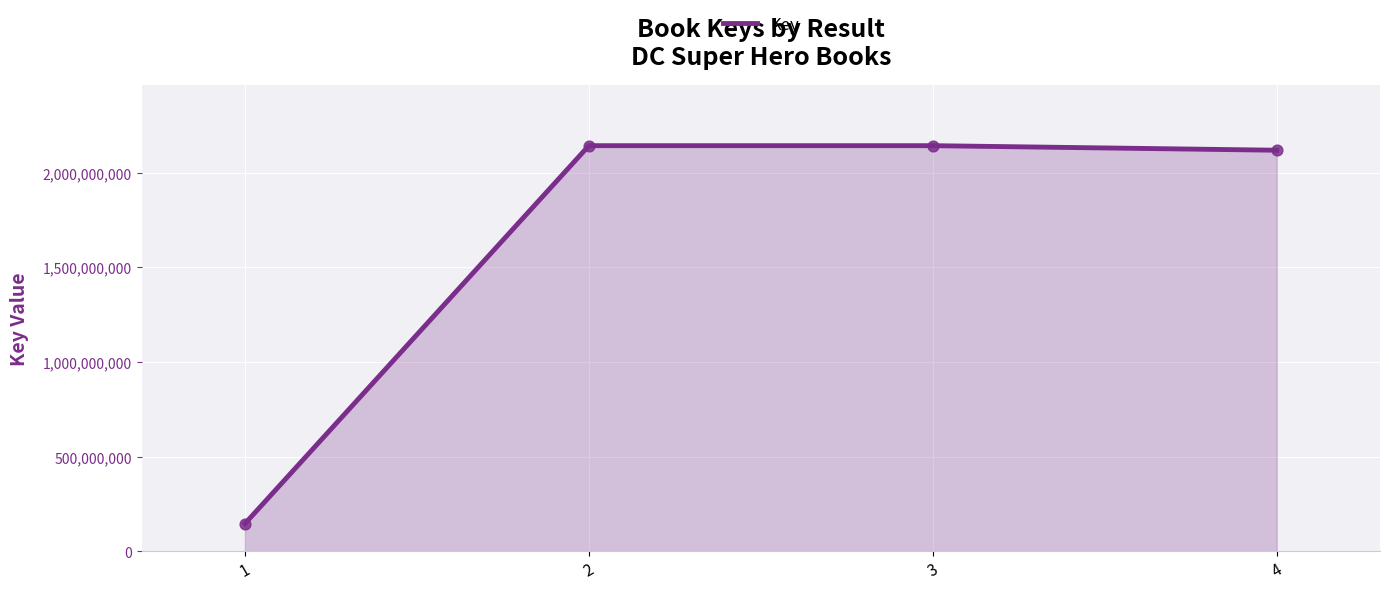

What is the change in value from 2 to 3?

+112